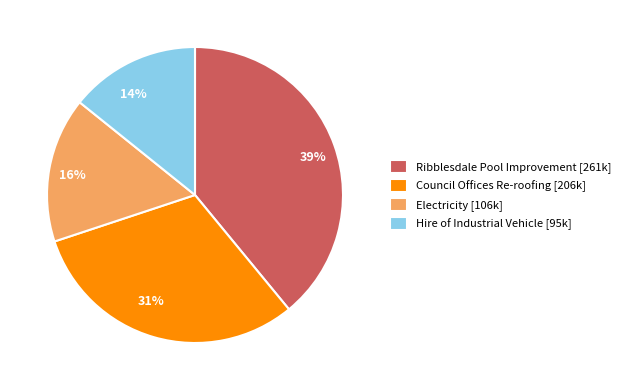

Is there any slice that represents more than half of the pie?

No